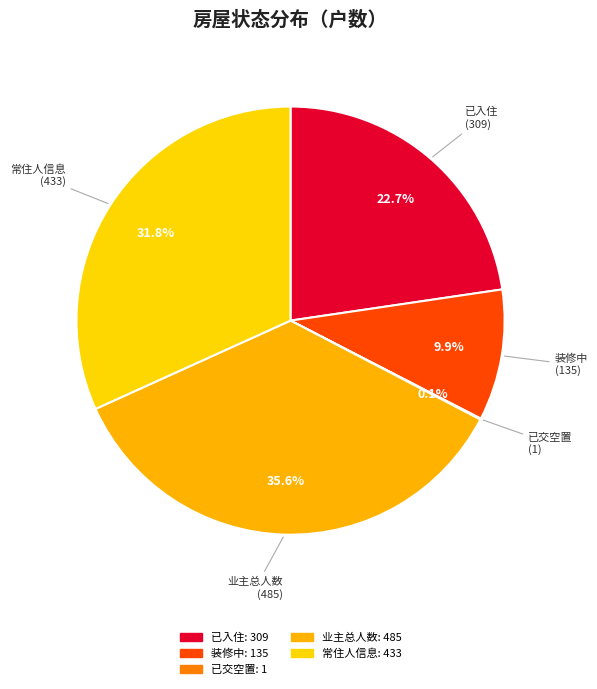

True or false: 已入住 accounts for 82% of the total.

False